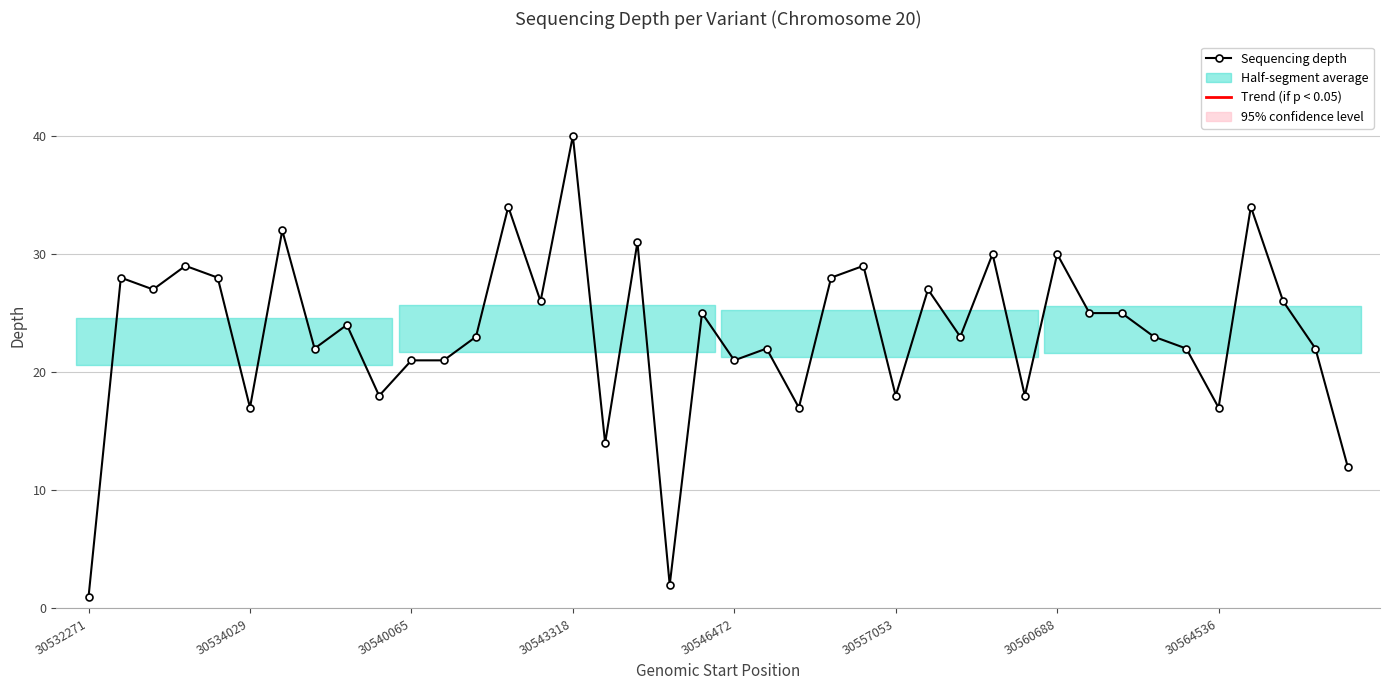

True or false: there are more than 0 points higher than both neighbors.

True